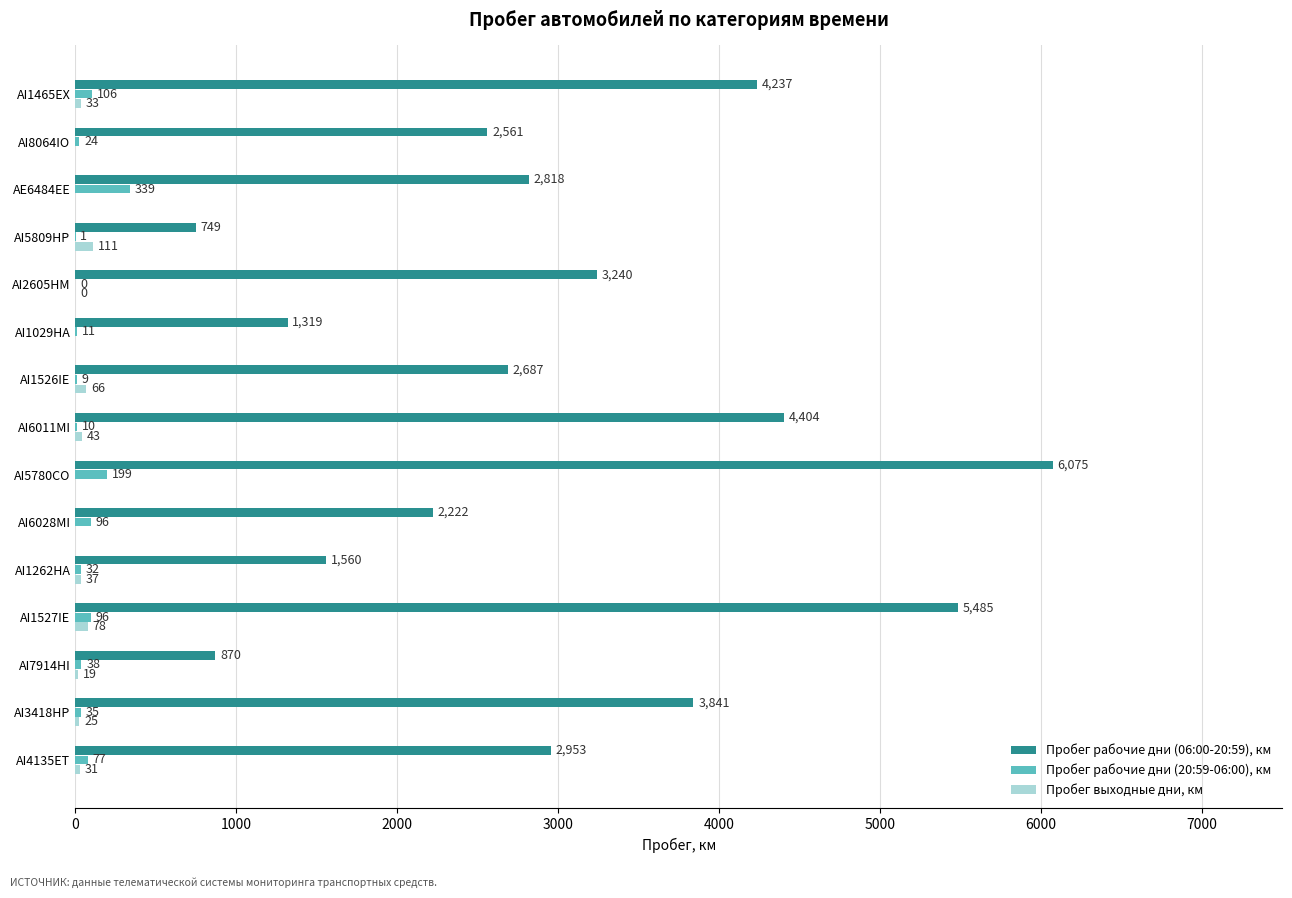

At which category does the chart reach its peak across all series?

AI5780CO